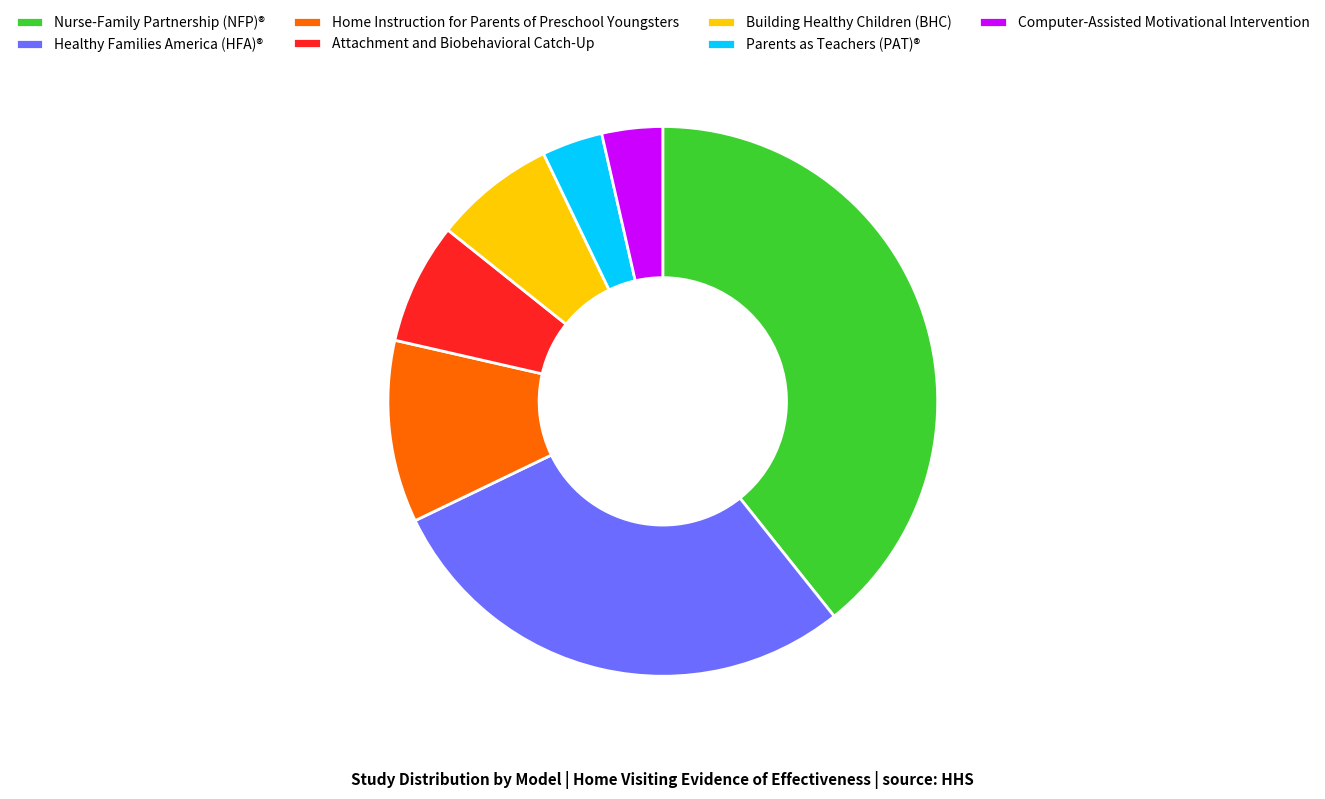

Between Healthy Families America (HFA)® and Home Instruction for Parents of Preschool Youngsters, which is larger?

Healthy Families America (HFA)®